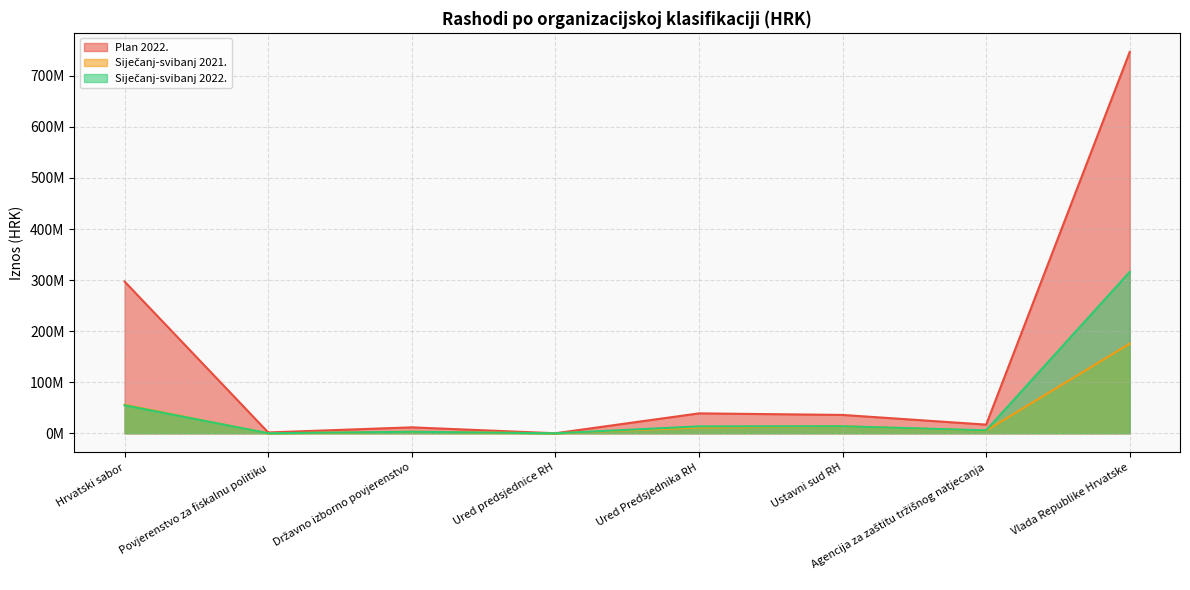

Reading left to right, what are all the values shown in this chart?

Plan 2022.: 297115482.0	1680850.0	11655520.0	100000.0	39024647.0	35958519.0	16982771.0	746713669.0
Siječanj-svibanj 2021.: 55932618.1	0.0	3164817.6	512.5	11369254.0	13565098.8	5347257.5	175541480.4
Siječanj-svibanj 2022.: 54815189.5	125539.0	3056288.5	525.6	13591149.8	13817853.6	5809624.6	315970417.8